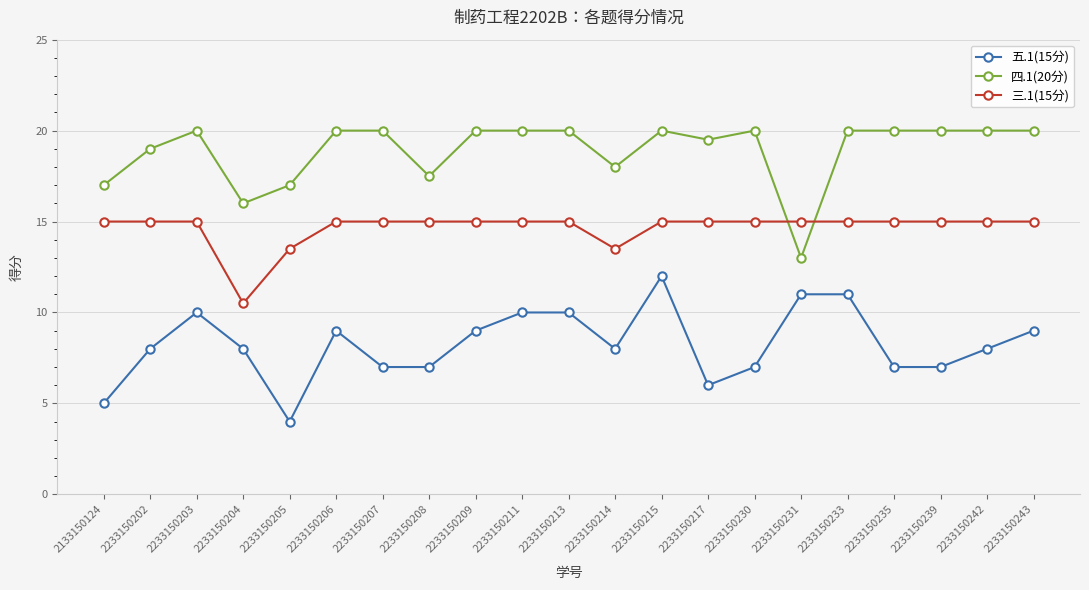

What is the spread (max minus min) of values at 2233150206?

11.0